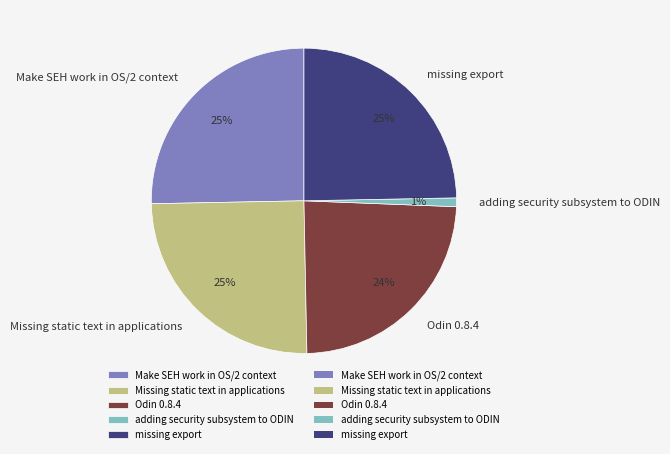

What percentage is the missing export slice, to the nearest percent?

25%